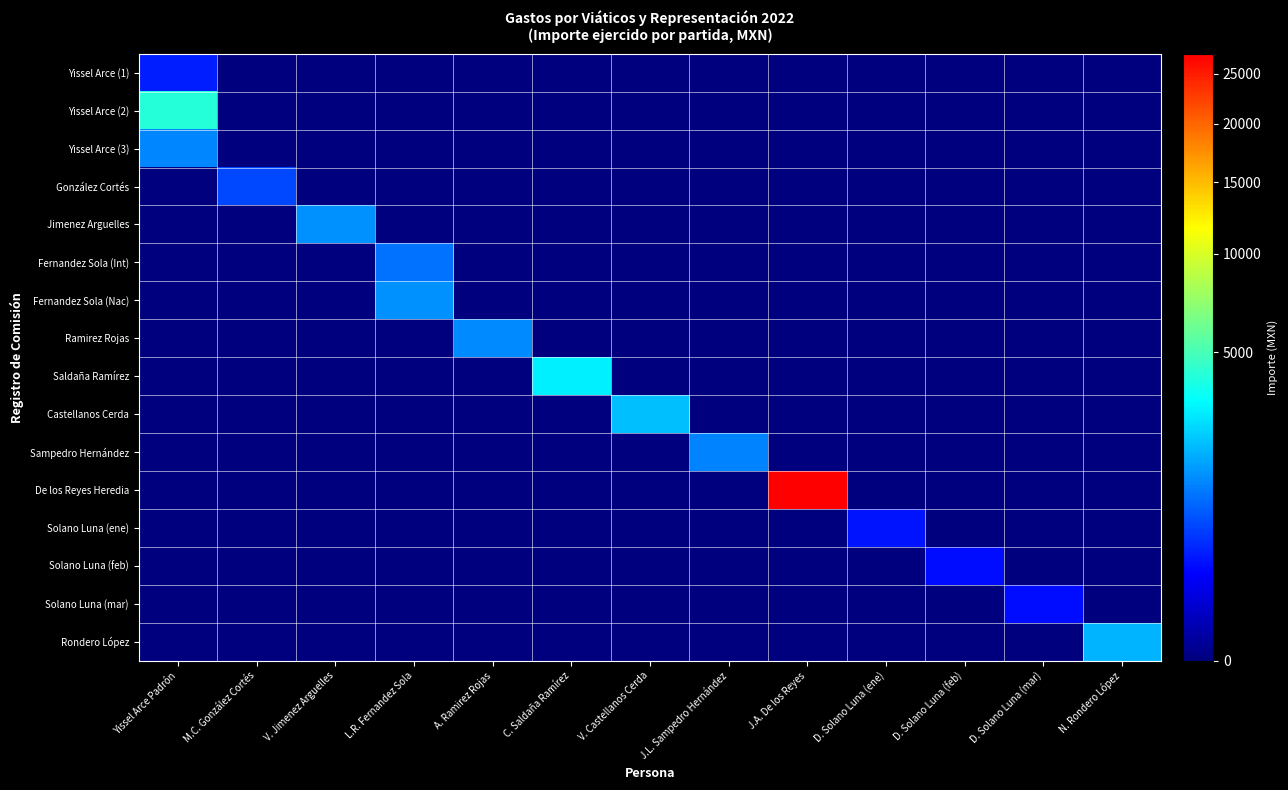

Reading left to right, what are all the values shown in this chart?

Yissel Arce (1): Yissel Arce Padrón=363.0	M.C. González Cortés=0.0	V. Jimenez Arguelles=0.0	L.R. Fernandez Sola=0.0	A. Ramirez Rojas=0.0	C. Saldaña Ramírez=0.0	V. Castellanos Cerda=0.0	J.L. Sampedro Hernández=0.0	J.A. De los Reyes=0.0	D. Solano Luna (ene)=0.0	D. Solano Luna (feb)=0.0	D. Solano Luna (mar)=0.0	N. Rondero López=0.0
Yissel Arce (2): Yissel Arce Padrón=4149.0	M.C. González Cortés=0.0	V. Jimenez Arguelles=0.0	L.R. Fernandez Sola=0.0	A. Ramirez Rojas=0.0	C. Saldaña Ramírez=0.0	V. Castellanos Cerda=0.0	J.L. Sampedro Hernández=0.0	J.A. De los Reyes=0.0	D. Solano Luna (ene)=0.0	D. Solano Luna (feb)=0.0	D. Solano Luna (mar)=0.0	N. Rondero López=0.0
Yissel Arce (3): Yissel Arce Padrón=1300.0	M.C. González Cortés=0.0	V. Jimenez Arguelles=0.0	L.R. Fernandez Sola=0.0	A. Ramirez Rojas=0.0	C. Saldaña Ramírez=0.0	V. Castellanos Cerda=0.0	J.L. Sampedro Hernández=0.0	J.A. De los Reyes=0.0	D. Solano Luna (ene)=0.0	D. Solano Luna (feb)=0.0	D. Solano Luna (mar)=0.0	N. Rondero López=0.0
González Cortés: Yissel Arce Padrón=0.0	M.C. González Cortés=643.0	V. Jimenez Arguelles=0.0	L.R. Fernandez Sola=0.0	A. Ramirez Rojas=0.0	C. Saldaña Ramírez=0.0	V. Castellanos Cerda=0.0	J.L. Sampedro Hernández=0.0	J.A. De los Reyes=0.0	D. Solano Luna (ene)=0.0	D. Solano Luna (feb)=0.0	D. Solano Luna (mar)=0.0	N. Rondero López=0.0
Jimenez Arguelles: Yissel Arce Padrón=0.0	M.C. González Cortés=0.0	V. Jimenez Arguelles=1398.2	L.R. Fernandez Sola=0.0	A. Ramirez Rojas=0.0	C. Saldaña Ramírez=0.0	V. Castellanos Cerda=0.0	J.L. Sampedro Hernández=0.0	J.A. De los Reyes=0.0	D. Solano Luna (ene)=0.0	D. Solano Luna (feb)=0.0	D. Solano Luna (mar)=0.0	N. Rondero López=0.0
Fernandez Sola (Int): Yissel Arce Padrón=0.0	M.C. González Cortés=0.0	V. Jimenez Arguelles=0.0	L.R. Fernandez Sola=1026.0	A. Ramirez Rojas=0.0	C. Saldaña Ramírez=0.0	V. Castellanos Cerda=0.0	J.L. Sampedro Hernández=0.0	J.A. De los Reyes=0.0	D. Solano Luna (ene)=0.0	D. Solano Luna (feb)=0.0	D. Solano Luna (mar)=0.0	N. Rondero López=0.0
Fernandez Sola (Nac): Yissel Arce Padrón=0.0	M.C. González Cortés=0.0	V. Jimenez Arguelles=0.0	L.R. Fernandez Sola=1400.0	A. Ramirez Rojas=0.0	C. Saldaña Ramírez=0.0	V. Castellanos Cerda=0.0	J.L. Sampedro Hernández=0.0	J.A. De los Reyes=0.0	D. Solano Luna (ene)=0.0	D. Solano Luna (feb)=0.0	D. Solano Luna (mar)=0.0	N. Rondero López=0.0
Ramirez Rojas: Yissel Arce Padrón=0.0	M.C. González Cortés=0.0	V. Jimenez Arguelles=0.0	L.R. Fernandez Sola=0.0	A. Ramirez Rojas=1346.0	C. Saldaña Ramírez=0.0	V. Castellanos Cerda=0.0	J.L. Sampedro Hernández=0.0	J.A. De los Reyes=0.0	D. Solano Luna (ene)=0.0	D. Solano Luna (feb)=0.0	D. Solano Luna (mar)=0.0	N. Rondero López=0.0
Saldaña Ramírez: Yissel Arce Padrón=0.0	M.C. González Cortés=0.0	V. Jimenez Arguelles=0.0	L.R. Fernandez Sola=0.0	A. Ramirez Rojas=0.0	C. Saldaña Ramírez=3000.0	V. Castellanos Cerda=0.0	J.L. Sampedro Hernández=0.0	J.A. De los Reyes=0.0	D. Solano Luna (ene)=0.0	D. Solano Luna (feb)=0.0	D. Solano Luna (mar)=0.0	N. Rondero López=0.0
Castellanos Cerda: Yissel Arce Padrón=0.0	M.C. González Cortés=0.0	V. Jimenez Arguelles=0.0	L.R. Fernandez Sola=0.0	A. Ramirez Rojas=0.0	C. Saldaña Ramírez=0.0	V. Castellanos Cerda=2050.0	J.L. Sampedro Hernández=0.0	J.A. De los Reyes=0.0	D. Solano Luna (ene)=0.0	D. Solano Luna (feb)=0.0	D. Solano Luna (mar)=0.0	N. Rondero López=0.0
Sampedro Hernández: Yissel Arce Padrón=0.0	M.C. González Cortés=0.0	V. Jimenez Arguelles=0.0	L.R. Fernandez Sola=0.0	A. Ramirez Rojas=0.0	C. Saldaña Ramírez=0.0	V. Castellanos Cerda=0.0	J.L. Sampedro Hernández=1246.0	J.A. De los Reyes=0.0	D. Solano Luna (ene)=0.0	D. Solano Luna (feb)=0.0	D. Solano Luna (mar)=0.0	N. Rondero López=0.0
De los Reyes Heredia: Yissel Arce Padrón=0.0	M.C. González Cortés=0.0	V. Jimenez Arguelles=0.0	L.R. Fernandez Sola=0.0	A. Ramirez Rojas=0.0	C. Saldaña Ramírez=0.0	V. Castellanos Cerda=0.0	J.L. Sampedro Hernández=0.0	J.A. De los Reyes=27203.2	D. Solano Luna (ene)=0.0	D. Solano Luna (feb)=0.0	D. Solano Luna (mar)=0.0	N. Rondero López=0.0
Solano Luna (ene): Yissel Arce Padrón=0.0	M.C. González Cortés=0.0	V. Jimenez Arguelles=0.0	L.R. Fernandez Sola=0.0	A. Ramirez Rojas=0.0	C. Saldaña Ramírez=0.0	V. Castellanos Cerda=0.0	J.L. Sampedro Hernández=0.0	J.A. De los Reyes=0.0	D. Solano Luna (ene)=304.0	D. Solano Luna (feb)=0.0	D. Solano Luna (mar)=0.0	N. Rondero López=0.0
Solano Luna (feb): Yissel Arce Padrón=0.0	M.C. González Cortés=0.0	V. Jimenez Arguelles=0.0	L.R. Fernandez Sola=0.0	A. Ramirez Rojas=0.0	C. Saldaña Ramírez=0.0	V. Castellanos Cerda=0.0	J.L. Sampedro Hernández=0.0	J.A. De los Reyes=0.0	D. Solano Luna (ene)=0.0	D. Solano Luna (feb)=274.6	D. Solano Luna (mar)=0.0	N. Rondero López=0.0
Solano Luna (mar): Yissel Arce Padrón=0.0	M.C. González Cortés=0.0	V. Jimenez Arguelles=0.0	L.R. Fernandez Sola=0.0	A. Ramirez Rojas=0.0	C. Saldaña Ramírez=0.0	V. Castellanos Cerda=0.0	J.L. Sampedro Hernández=0.0	J.A. De los Reyes=0.0	D. Solano Luna (ene)=0.0	D. Solano Luna (feb)=0.0	D. Solano Luna (mar)=275.6	N. Rondero López=0.0
Rondero López: Yissel Arce Padrón=0.0	M.C. González Cortés=0.0	V. Jimenez Arguelles=0.0	L.R. Fernandez Sola=0.0	A. Ramirez Rojas=0.0	C. Saldaña Ramírez=0.0	V. Castellanos Cerda=0.0	J.L. Sampedro Hernández=0.0	J.A. De los Reyes=0.0	D. Solano Luna (ene)=0.0	D. Solano Luna (feb)=0.0	D. Solano Luna (mar)=0.0	N. Rondero López=1915.0